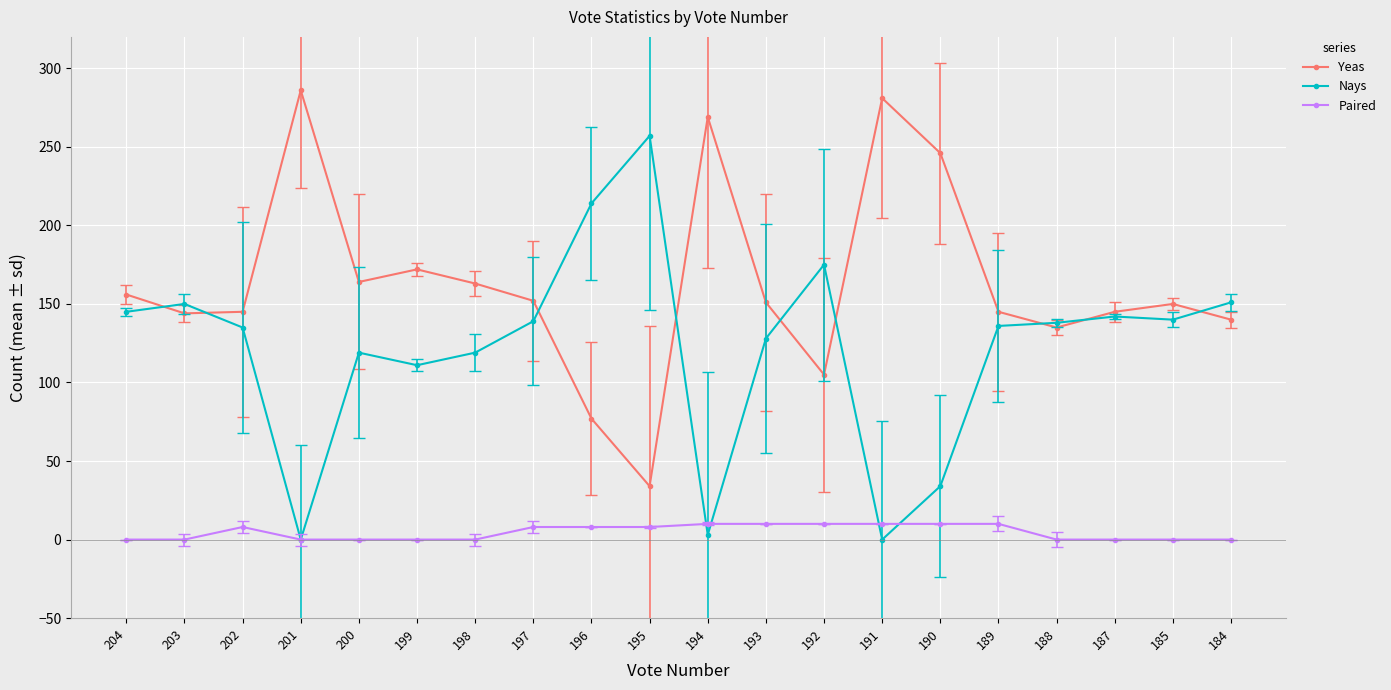

Is the value of Nays at 194 greater than the value of Yeas at 193?

No